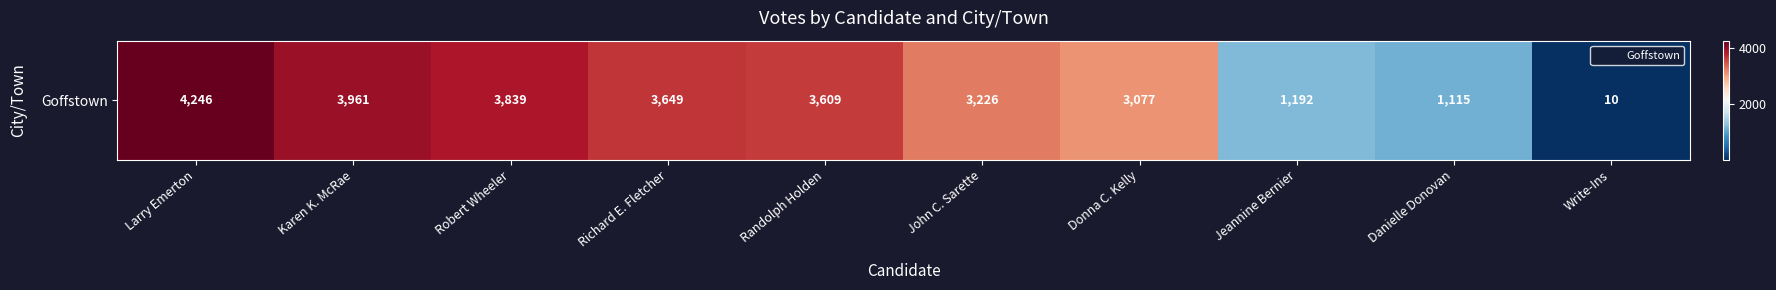

What is the change in value from John C. Sarette to Write-Ins?

-3216